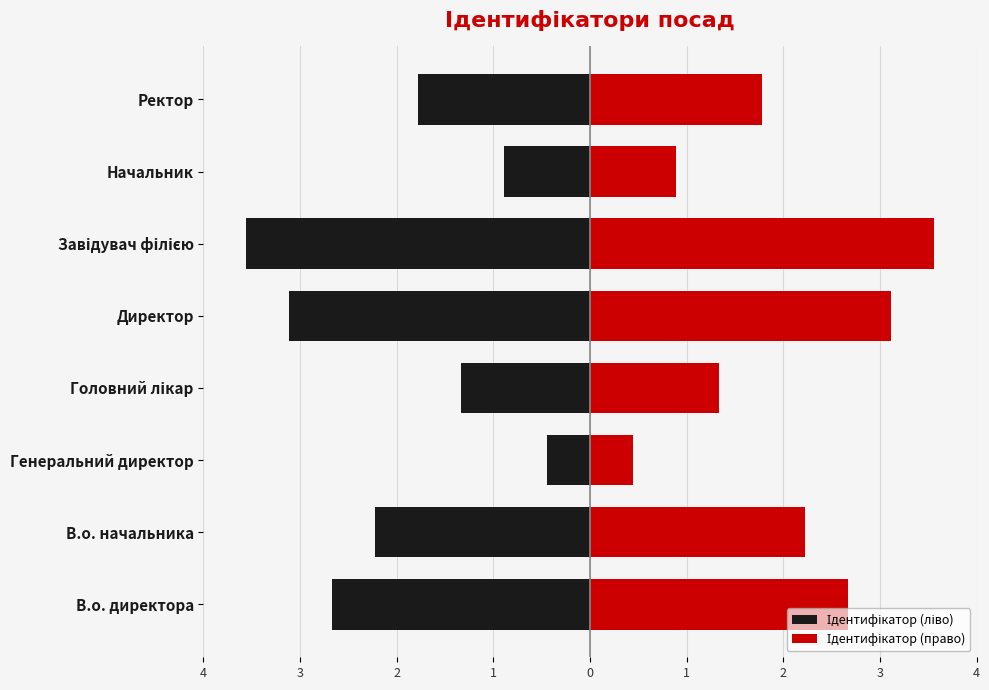

Are the bars grouped side by side (vs. stacked)?

Yes